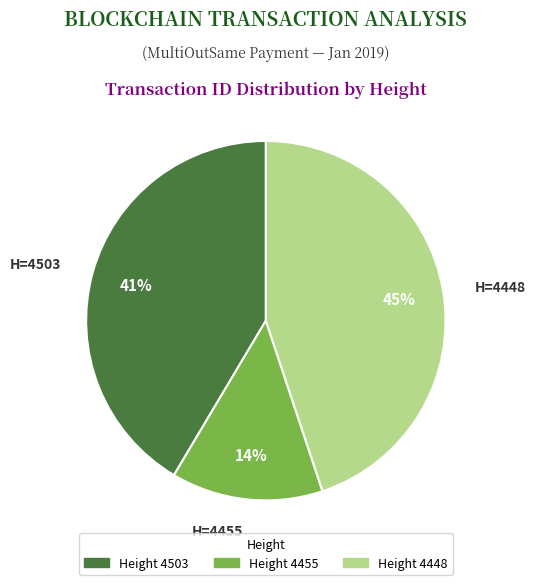

Is there a majority slice in this chart?

No